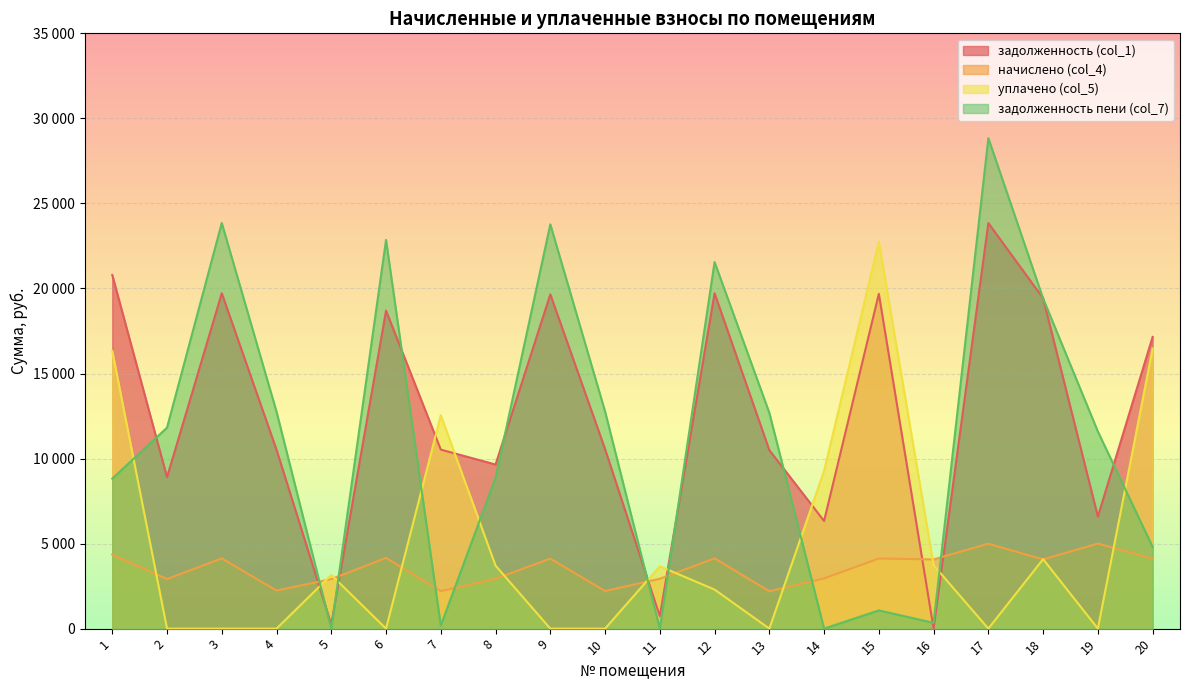

At which category is the sum across all series the highest?

17